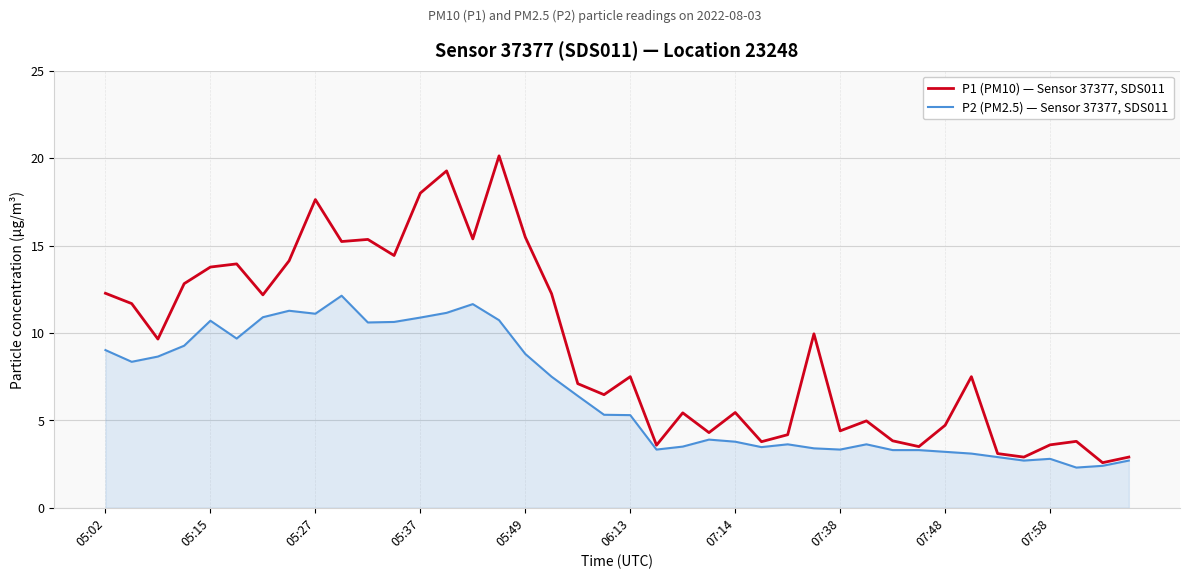

Rank the series by their maximum value, from highest to lowest.

P1 (PM10) — Sensor 37377, SDS011, P2 (PM2.5) — Sensor 37377, SDS011